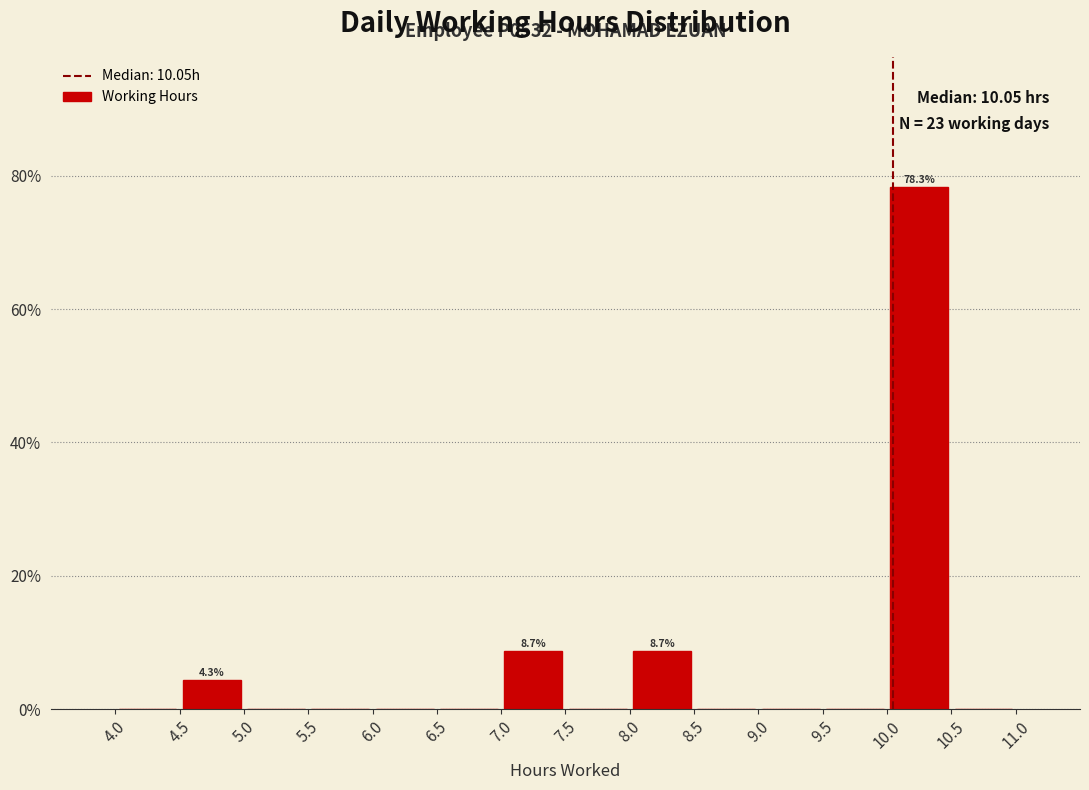

Which range on the x-axis has the tallest bar?

10.0 to 10.5